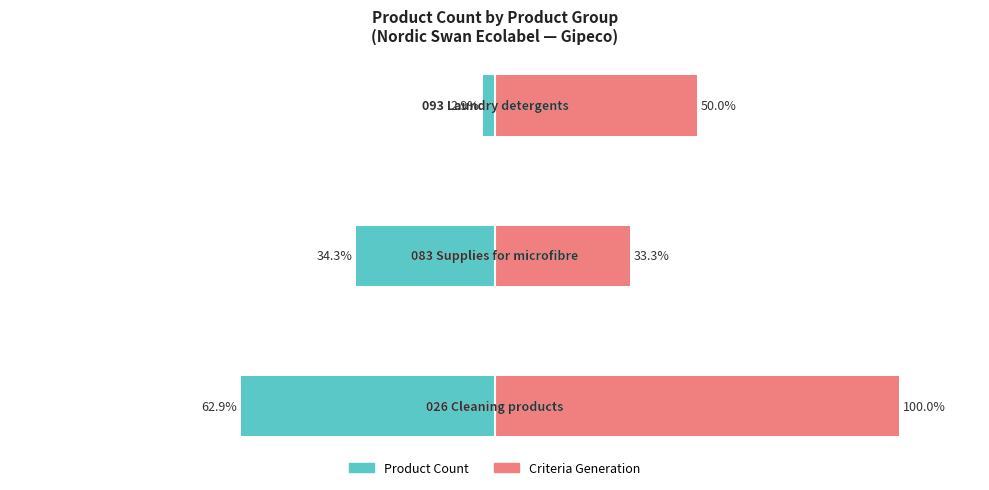

Which series has the largest total across all categories?

Criteria Generation (%)